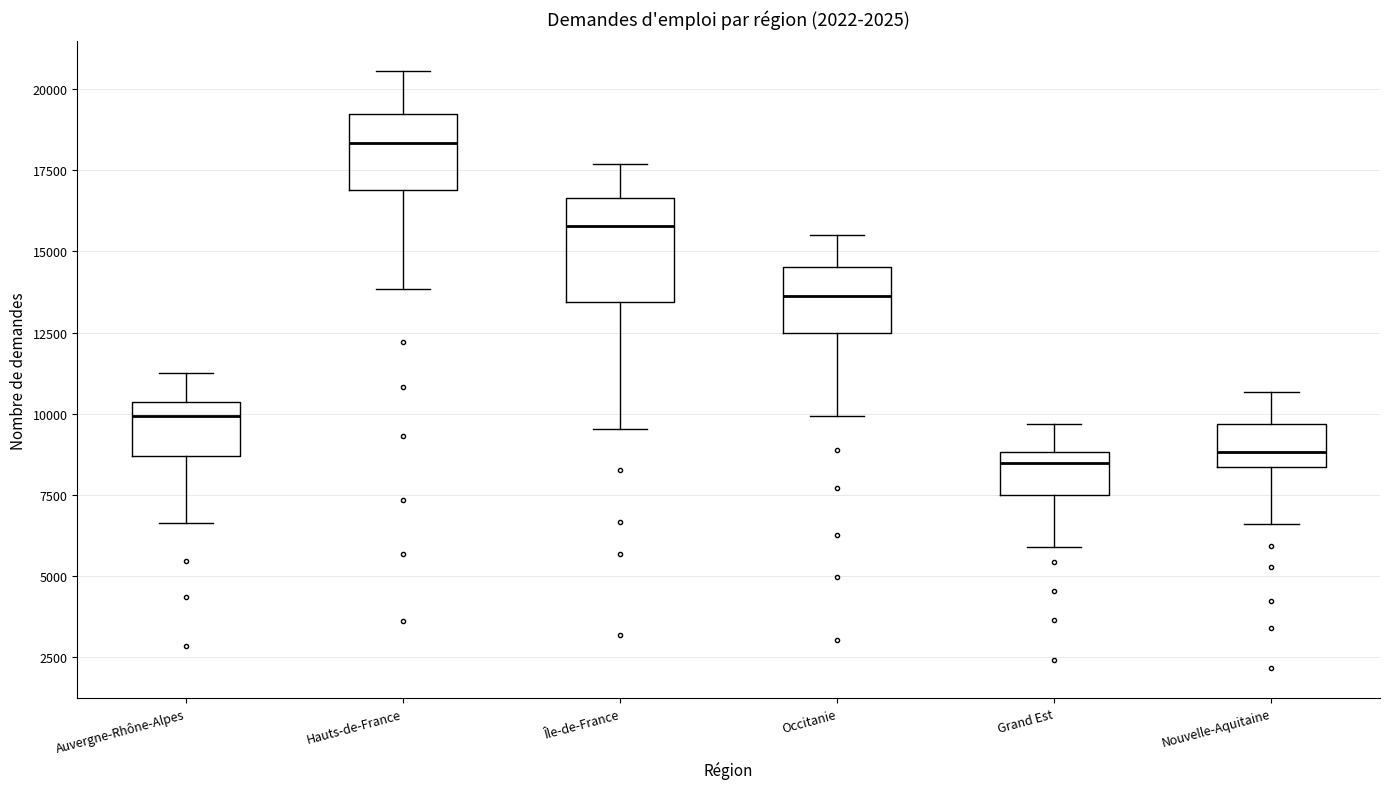

Reading left to right, transcribe this box plot: for each box, give where its median line is, the range the box spans, and where its two whiskers end, as read against the y-axis. The values are not printed on the chart, so give them approximately, as read against the axis.

Auvergne-Rhône-Alpes: median 10000, box 8500 to 10500, whiskers 6500 to 11500
Hauts-de-France: median 18500, box 17000 to 19000, whiskers 14000 to 20500
Île-de-France: median 16000, box 13500 to 16500, whiskers 9500 to 17500
Occitanie: median 13500, box 12500 to 14500, whiskers 10000 to 15500
Grand Est: median 8500, box 7500 to 9000, whiskers 6000 to 9500
Nouvelle-Aquitaine: median 9000, box 8500 to 9500, whiskers 6500 to 10500